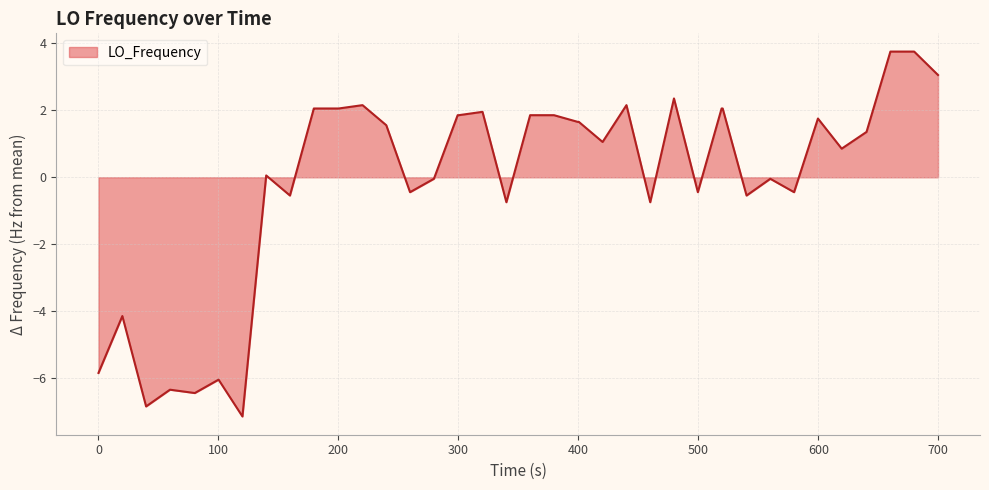

What is the difference between the maximum and second lowest values?

10.6